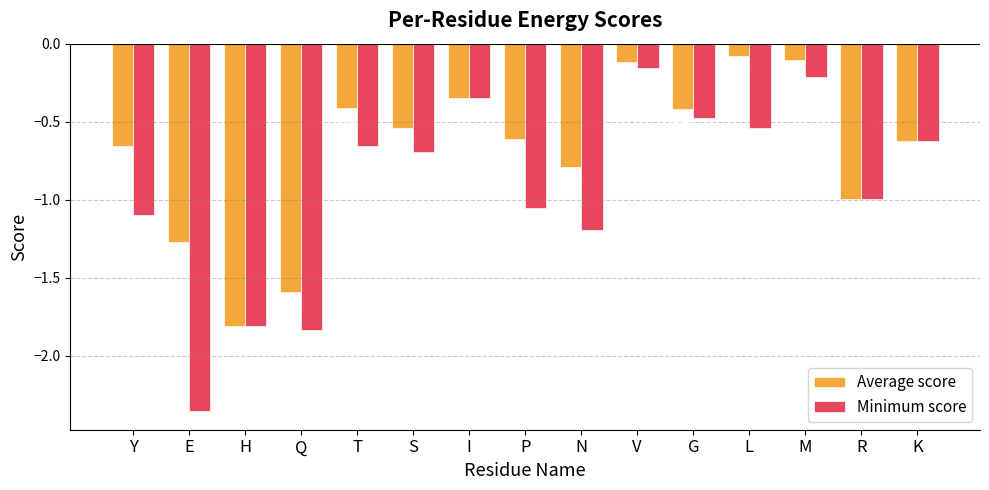

Rank the categories by Average score value from highest to lowest.

L, M, V, I, T, G, S, P, K, Y, N, R, E, Q, H